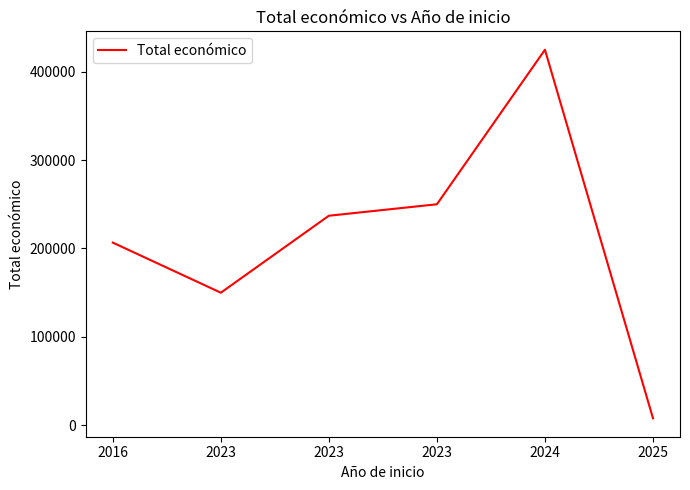

What is the greatest value displayed?

424720